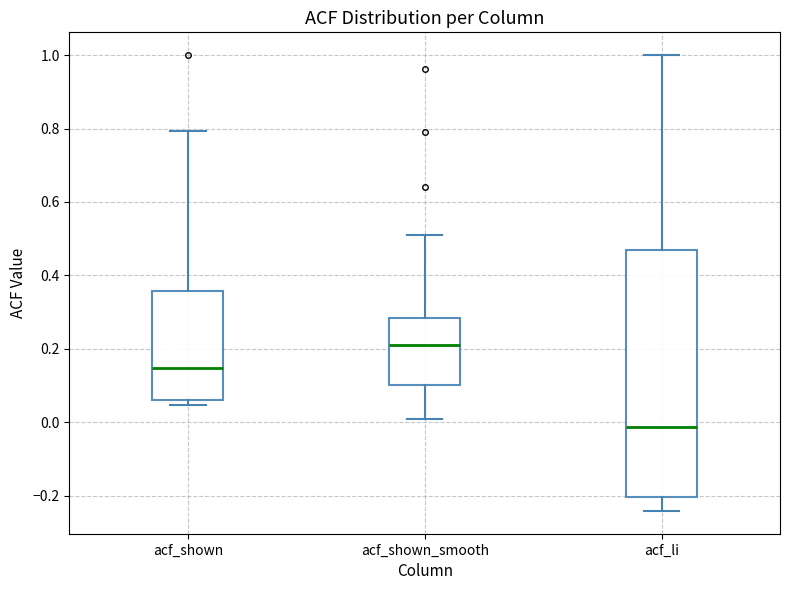

Reading left to right, transcribe this box plot: for each box, give where its median line is, the range the box spans, and where its two whiskers end, as read against the y-axis. The values are not printed on the chart, so give them approximately, as read against the axis.

acf_shown: median 0.14, box 0.06 to 0.36, whiskers 0.04 to 0.80
acf_shown_smooth: median 0.20, box 0.10 to 0.28, whiskers 0.00 to 0.50
acf_li: median -0.02, box -0.20 to 0.46, whiskers -0.24 to 1.00